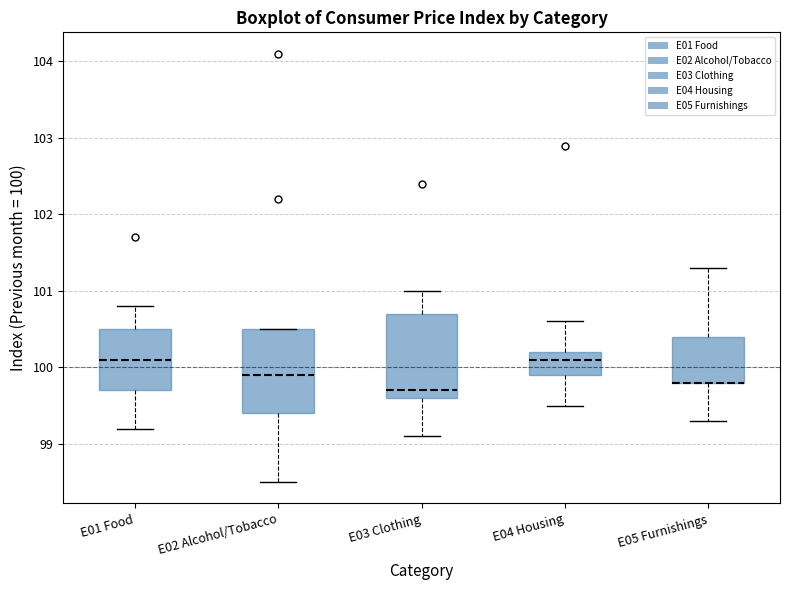

Where does the lower whisker of the box for E04 Housing end on the y-axis? The values are not printed on the chart, so give them approximately, as read against the axis.

99.5